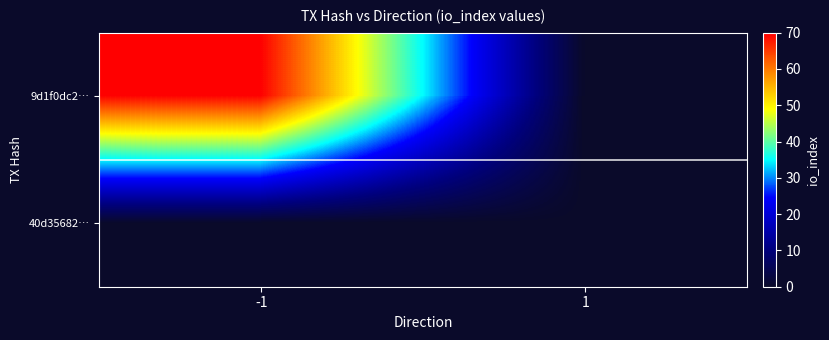

List the series in order of their peak value, highest first.

9d1f0dc2…, 40d35682…